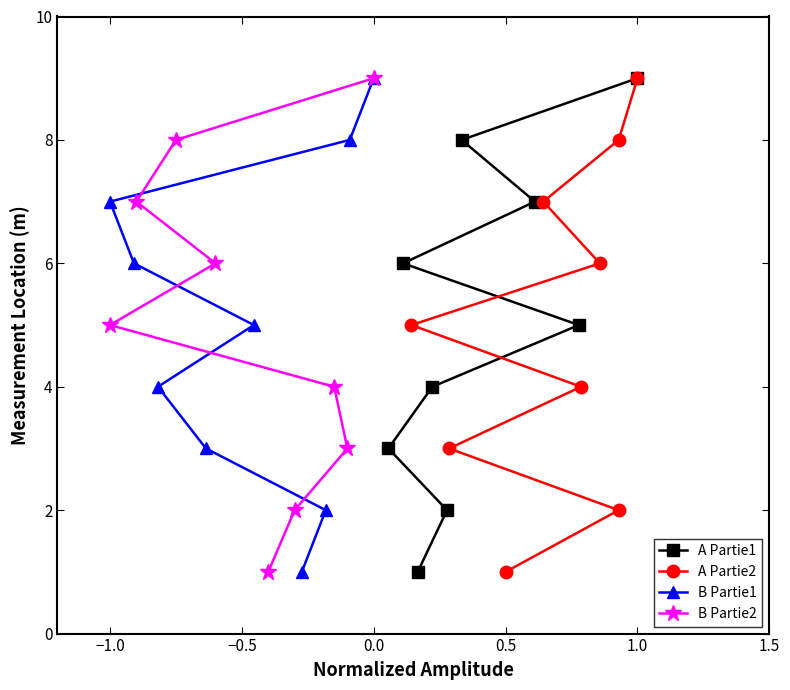

Is the value of A Partie1 at 1.5 greater than the value of A Partie2 at 7?

No